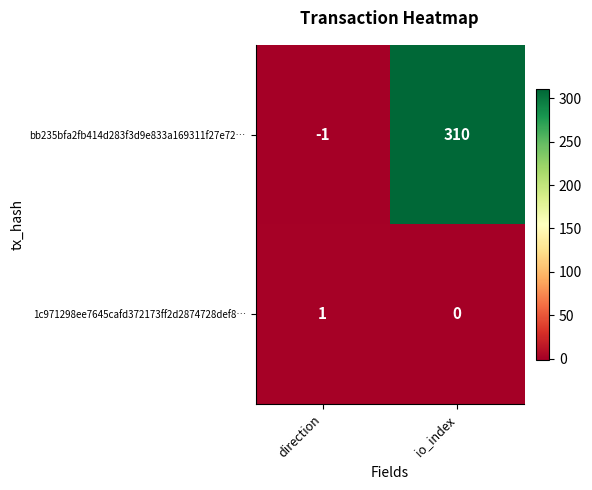

At which category does the chart reach its minimum across all series?

direction